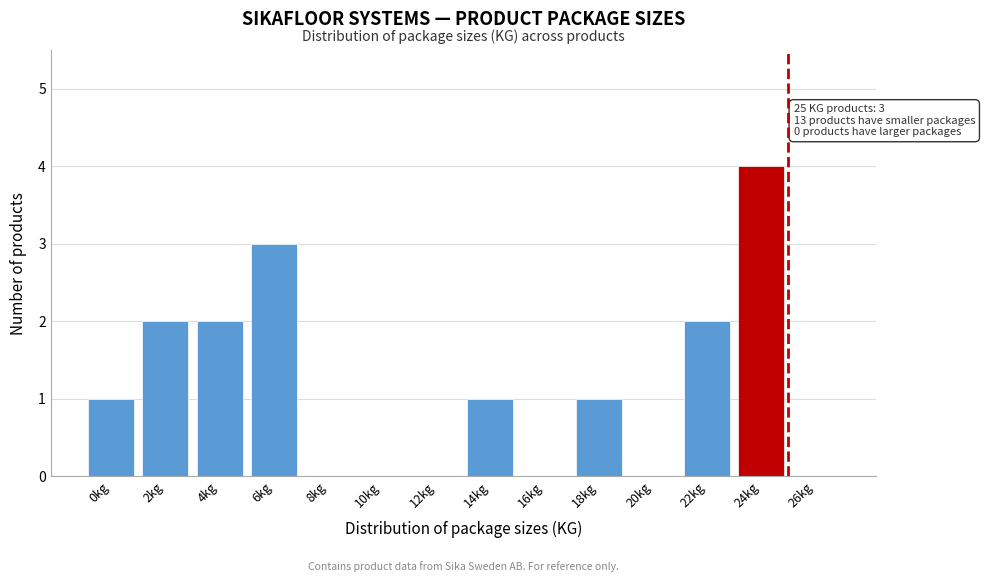

Reading left to right, list all the values displayed in this chart.

0kg=1	2kg=2	4kg=2	6kg=3	8kg=0	10kg=0	12kg=0	14kg=1	16kg=0	18kg=1	20kg=0	22kg=2	24kg=4	26kg=0